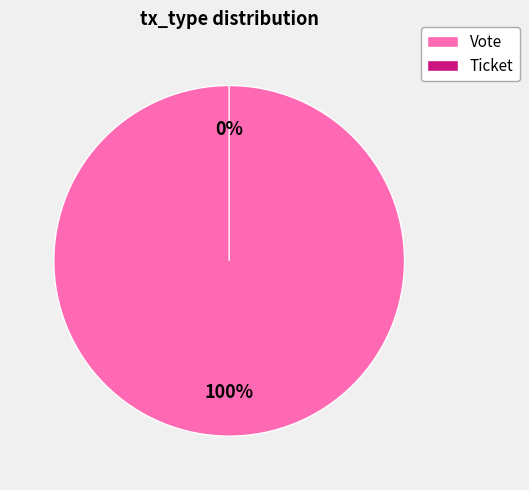

Count the number of slices in the pie.

2